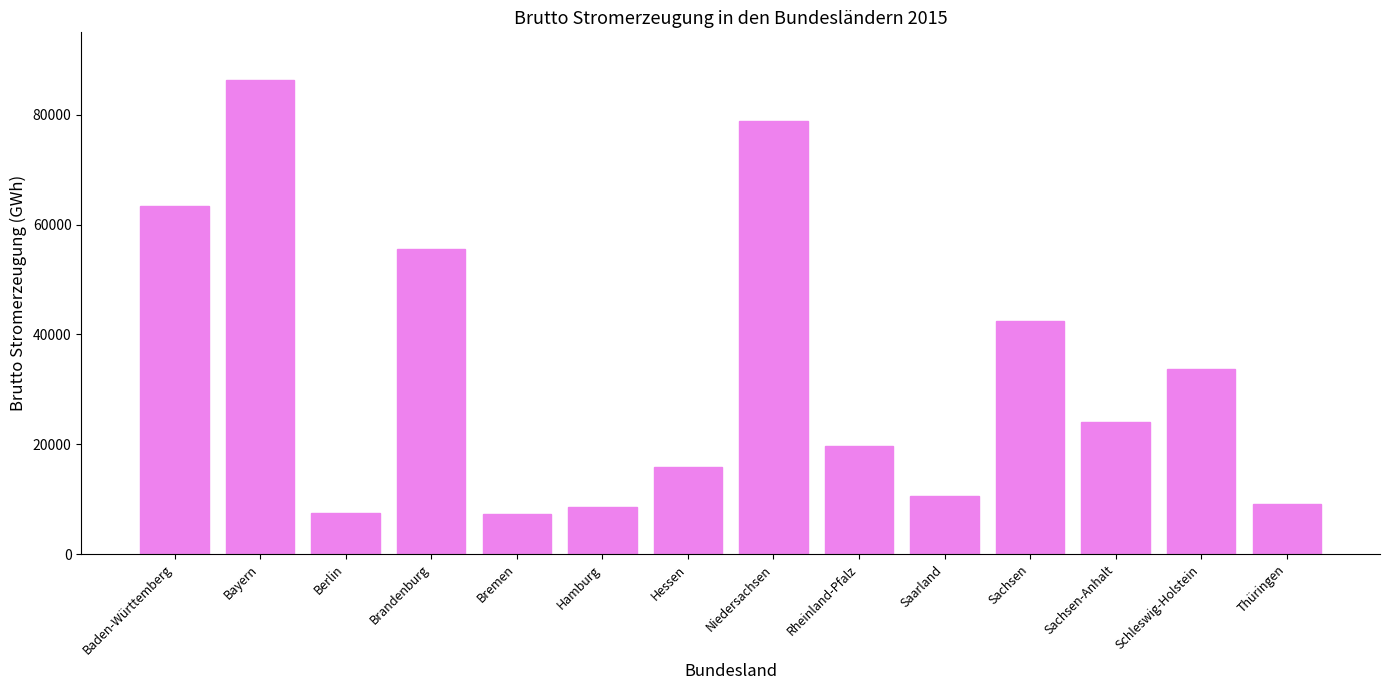

Count the number of categories in the chart.

14